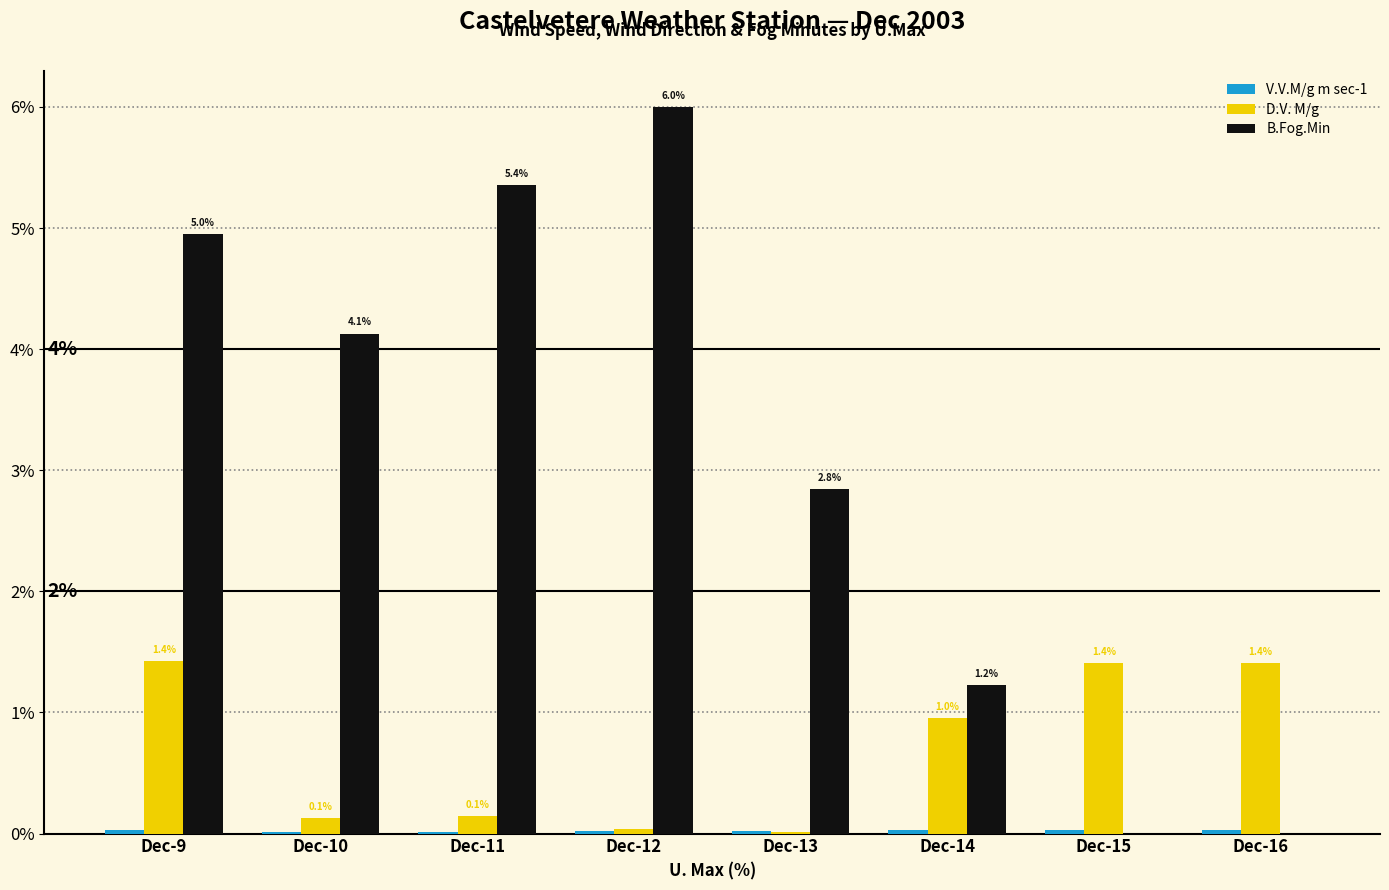

Which series has the largest range (max minus min)?

B.Fog.Min